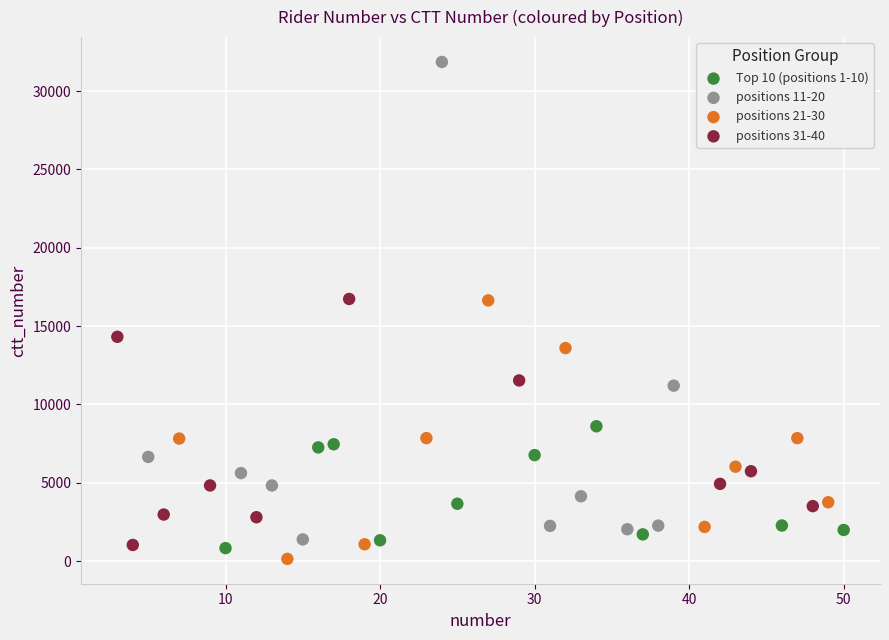

Which series has the widest spread of Y values?

positions 11-20